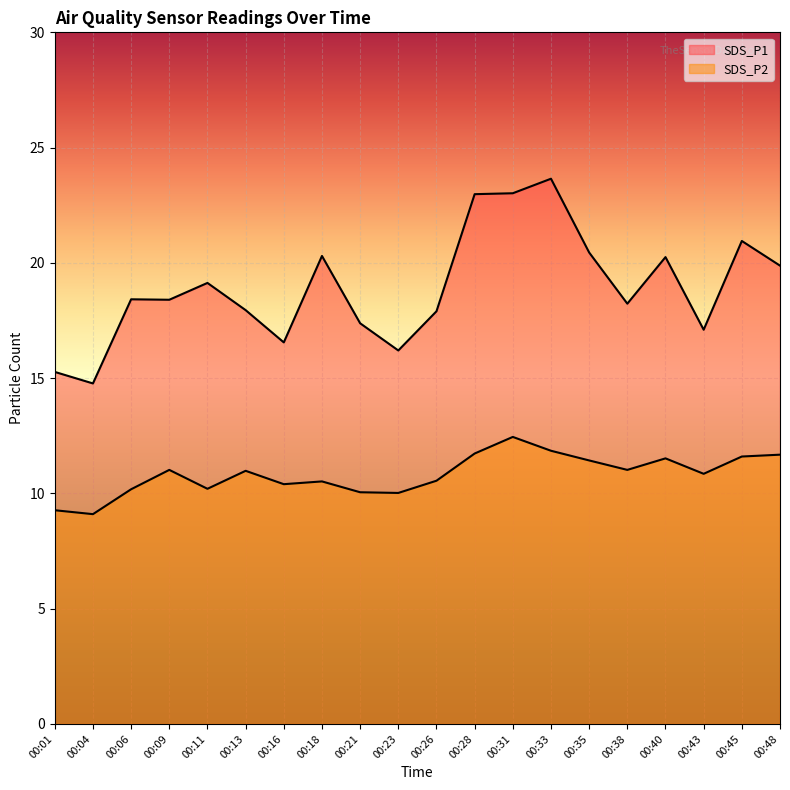

What is the value of the SDS_P1 point at the 20th from the left?

19.9